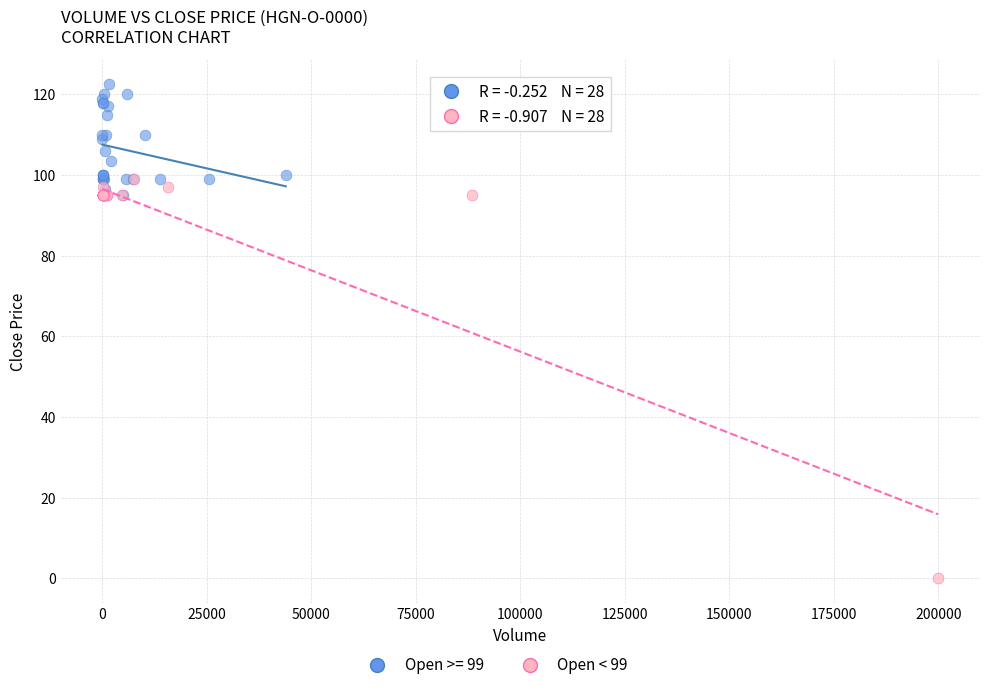

Which series reaches the minimum Y coordinate?

Open < 99